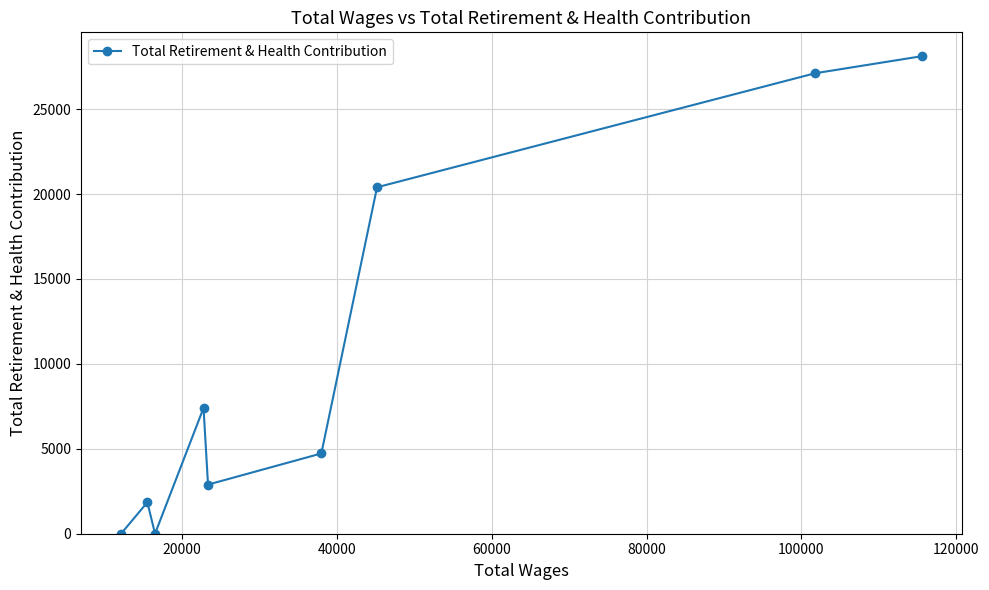

How many distinct data groups are displayed?

1